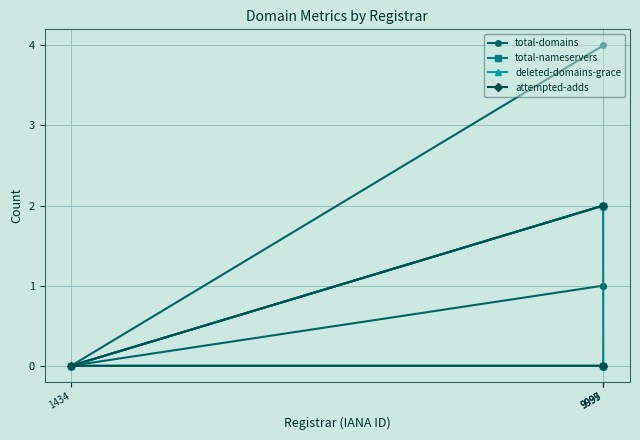

Does the chart display data point markers on the line(s)?

Yes